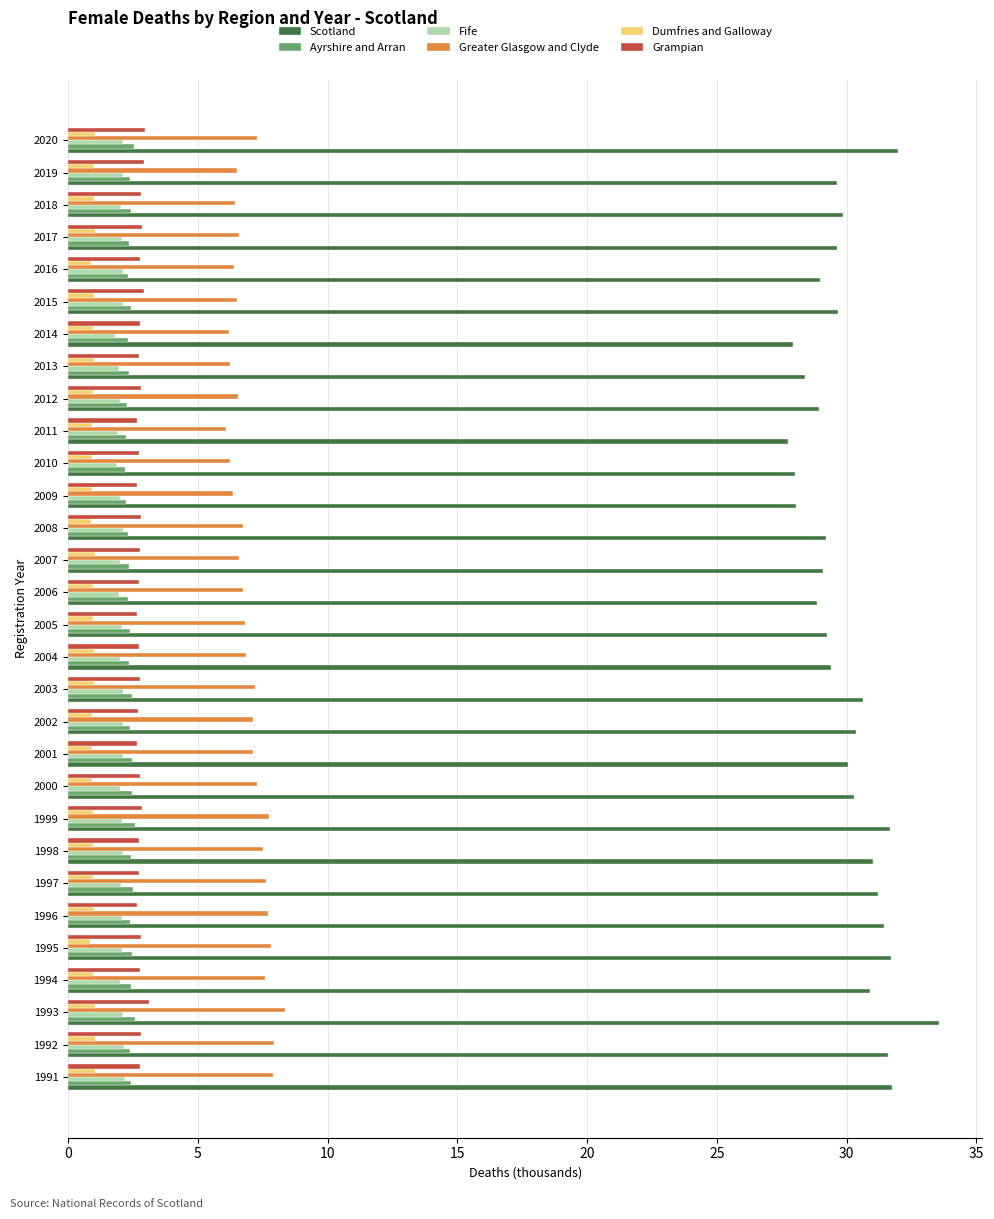

At how many categories does at least one series exceed 23?

30